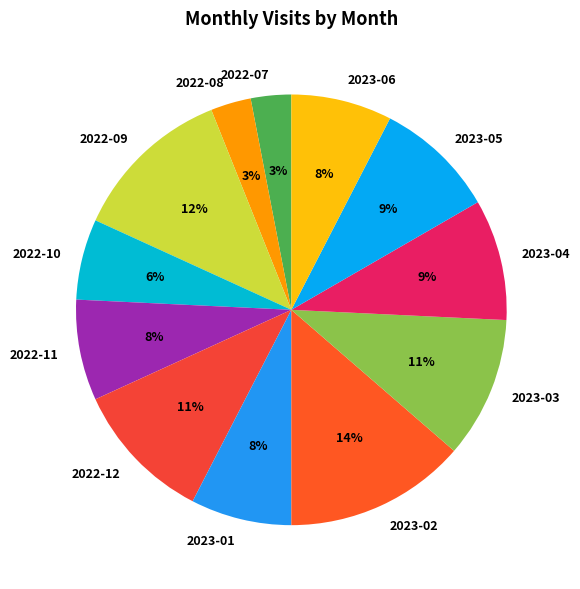

True or false: 2023-03 accounts for 21% of the total.

False